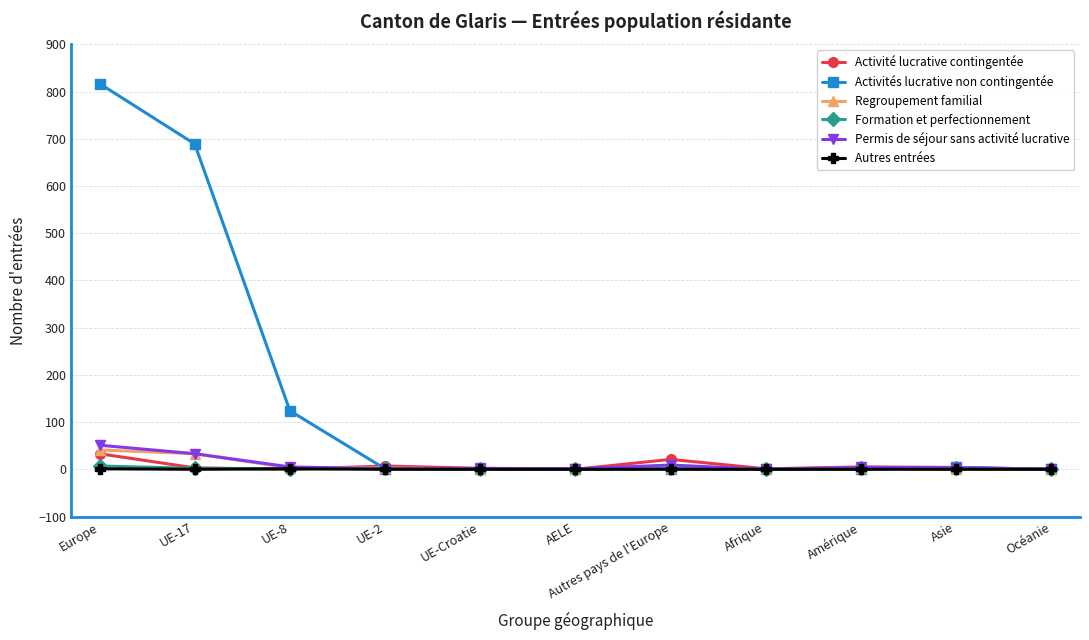

What are all the series names shown in the legend?

Activité lucrative contingentée, Activités lucrative non contingentée, Regroupement familial, Formation et perfectionnement, Permis de séjour sans activité lucrative, Autres entrées